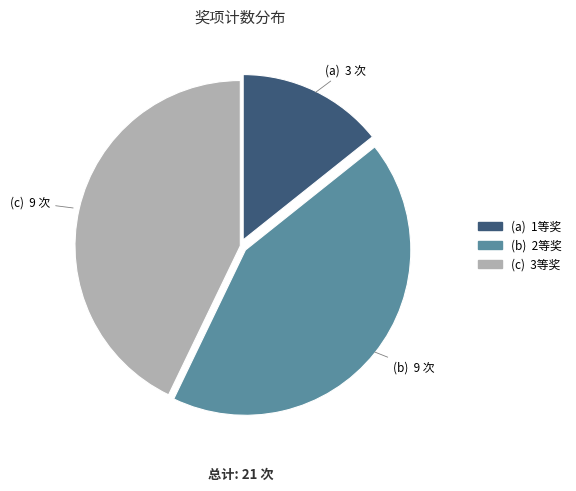

Is there any slice that represents more than half of the pie?

No